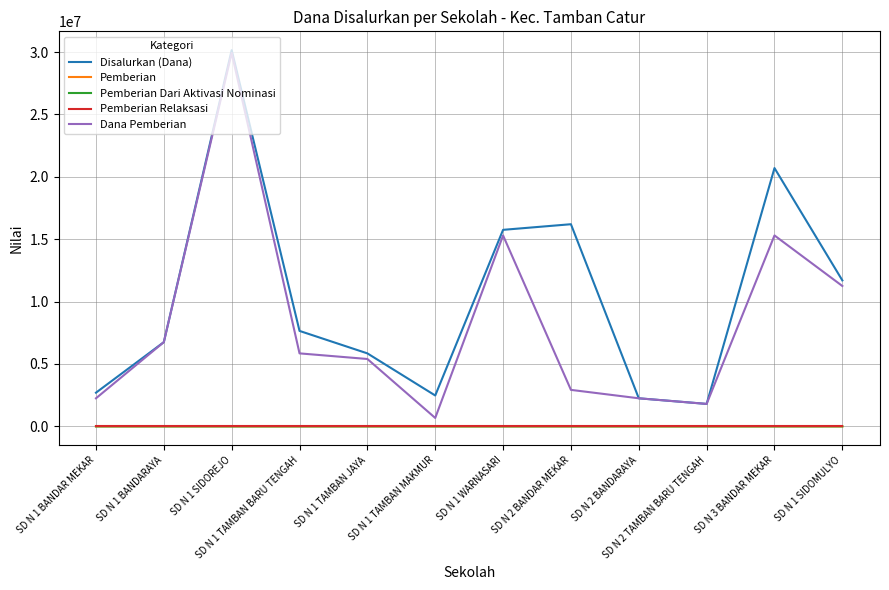

True or false: Dana Pemberian and Pemberian cross at least once.

False